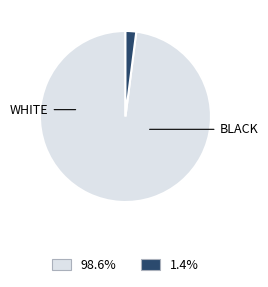

Is there any slice that represents more than half of the pie?

Yes